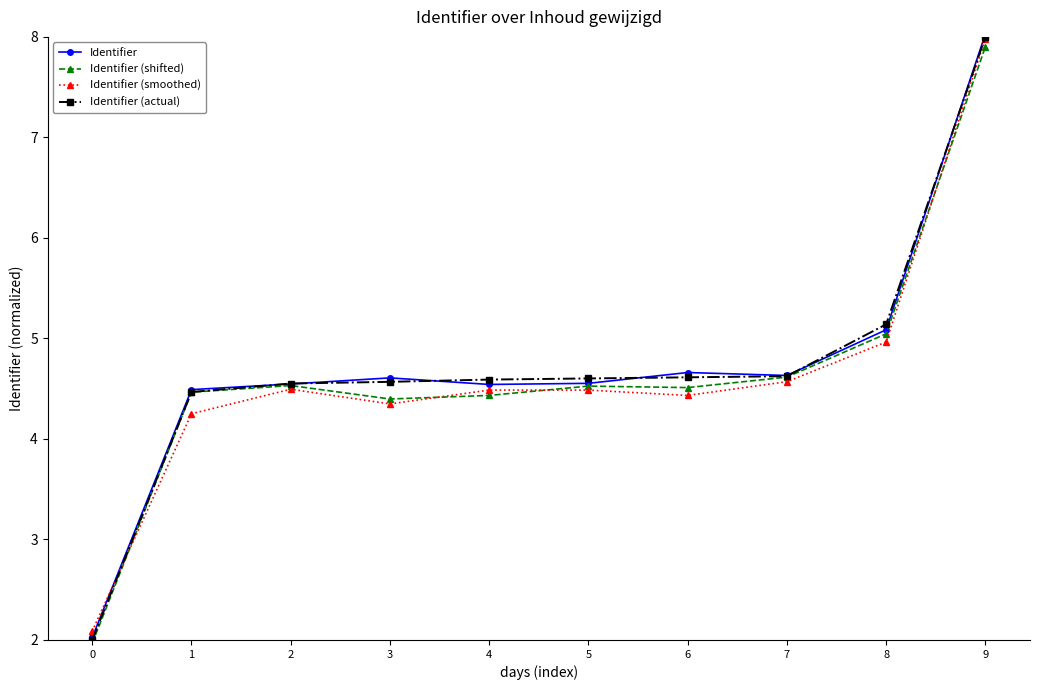

How many interior local peaks does the Identifier (smoothed) series have?

2